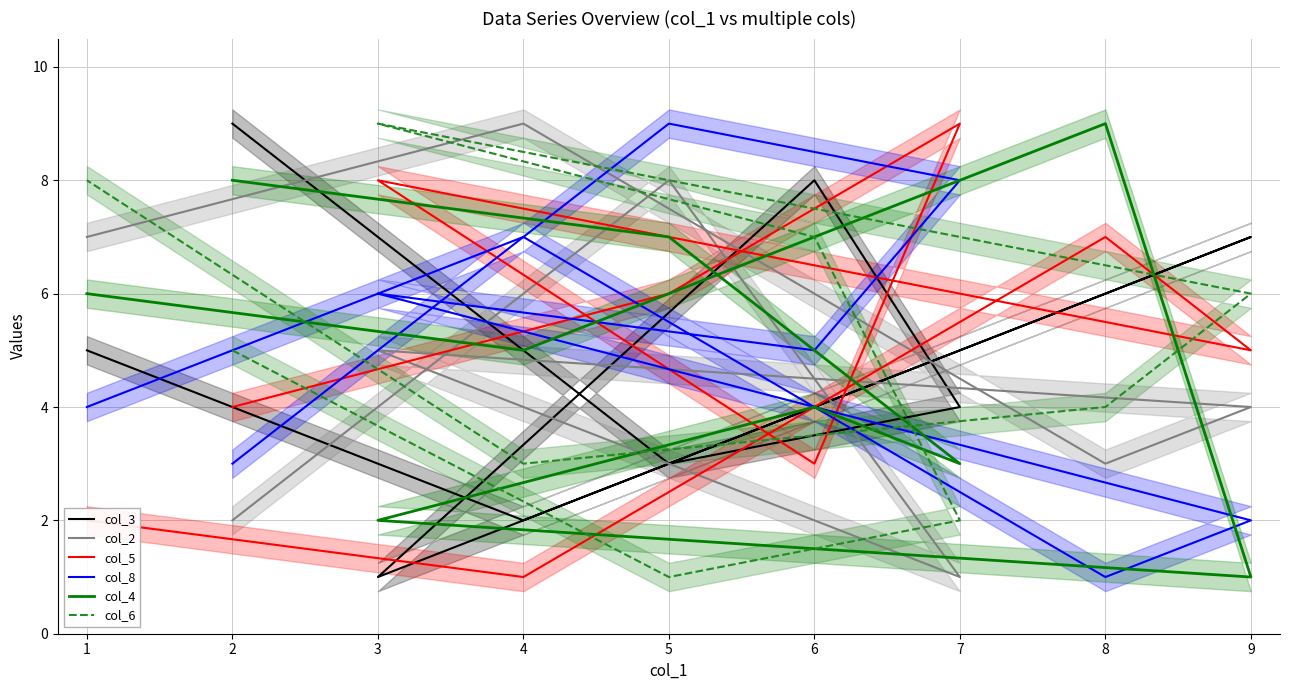

How many interior local peaks does the col_6 series have?

1